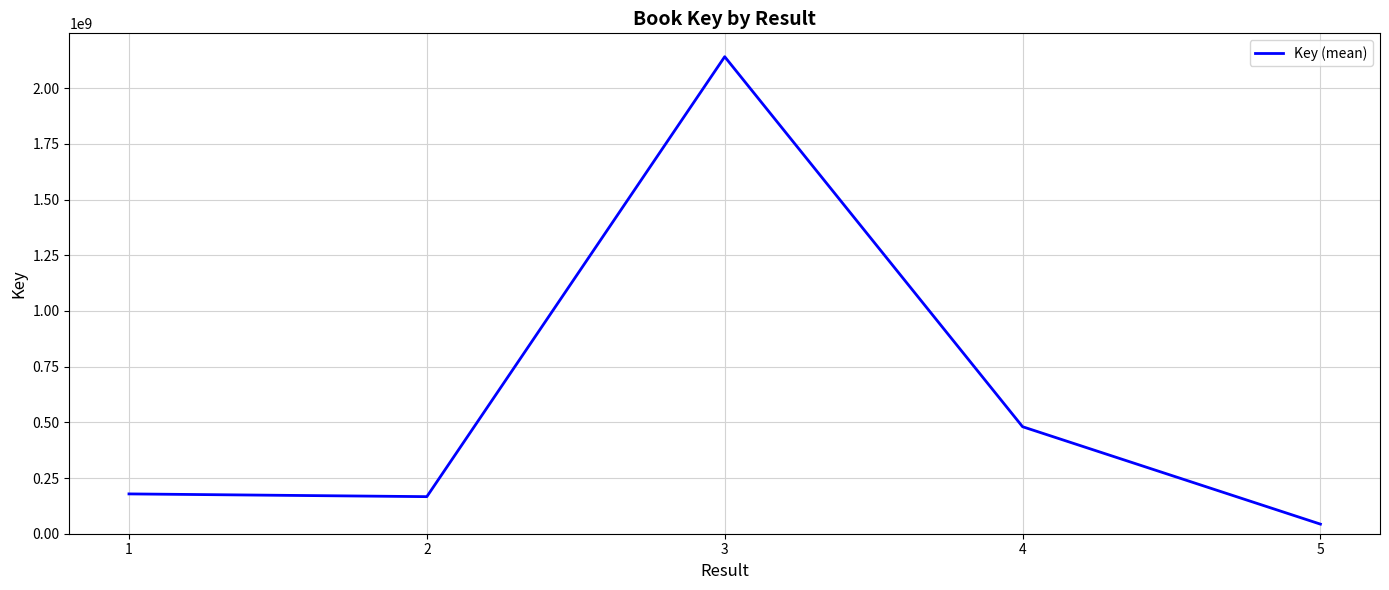

What is the change in value from 4 to 5?

-437290444